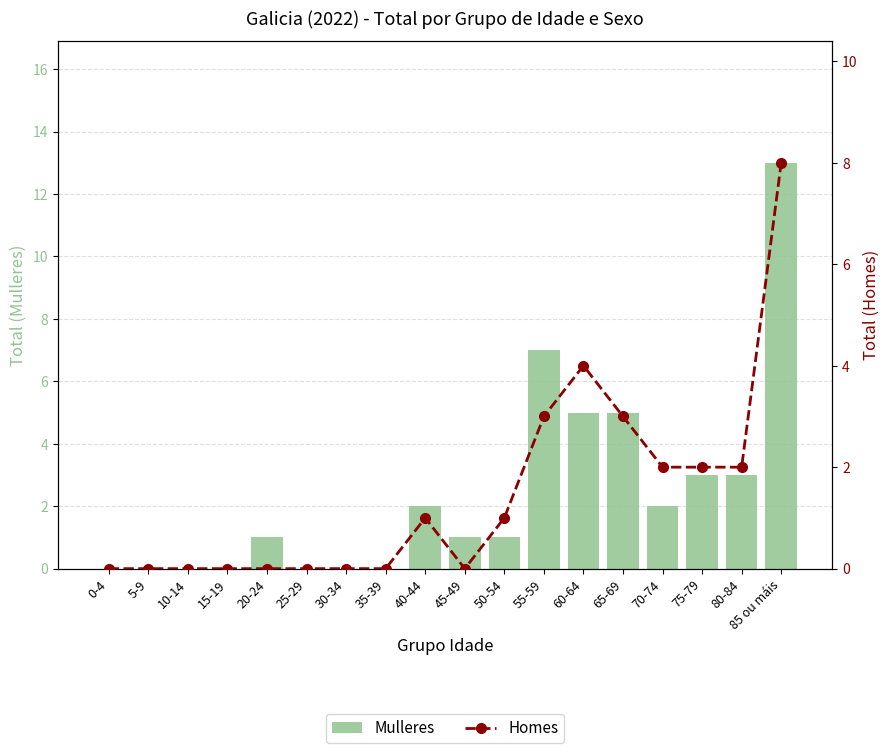

At which label is Mulleres closest to 6?

55-59